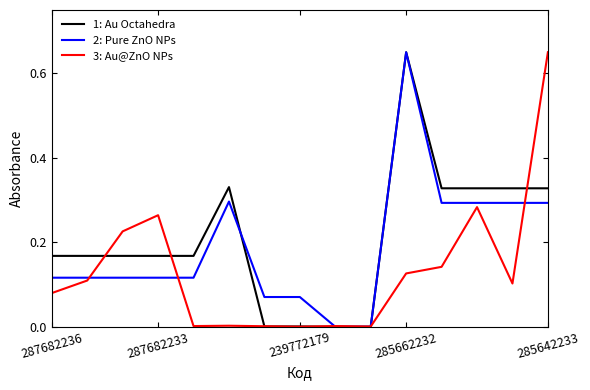

True or false: 1: Au Octahedra and 2: Pure ZnO NPs intersect in this chart.

True